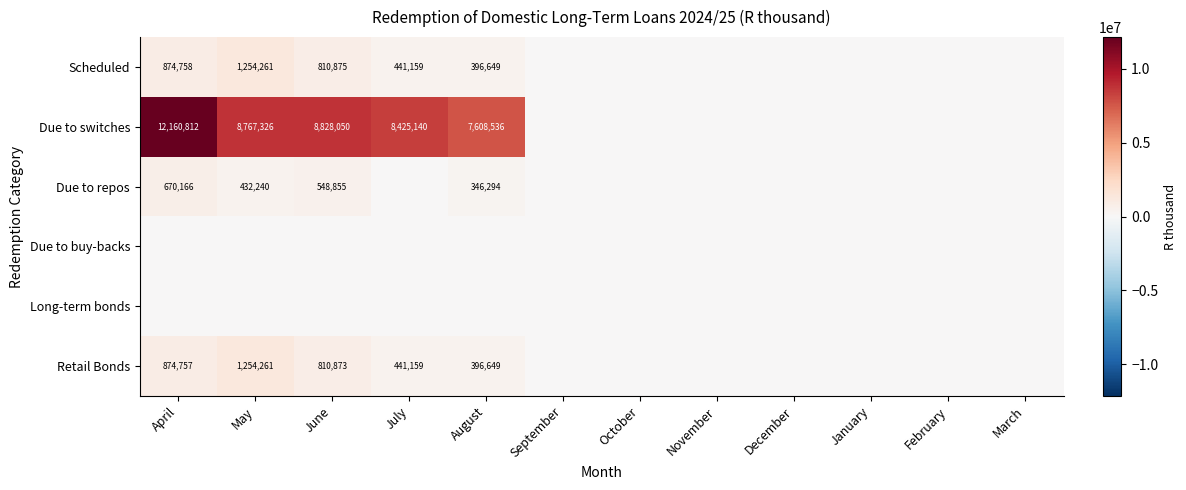

What is the spread (max minus min) of values at May?

8767326